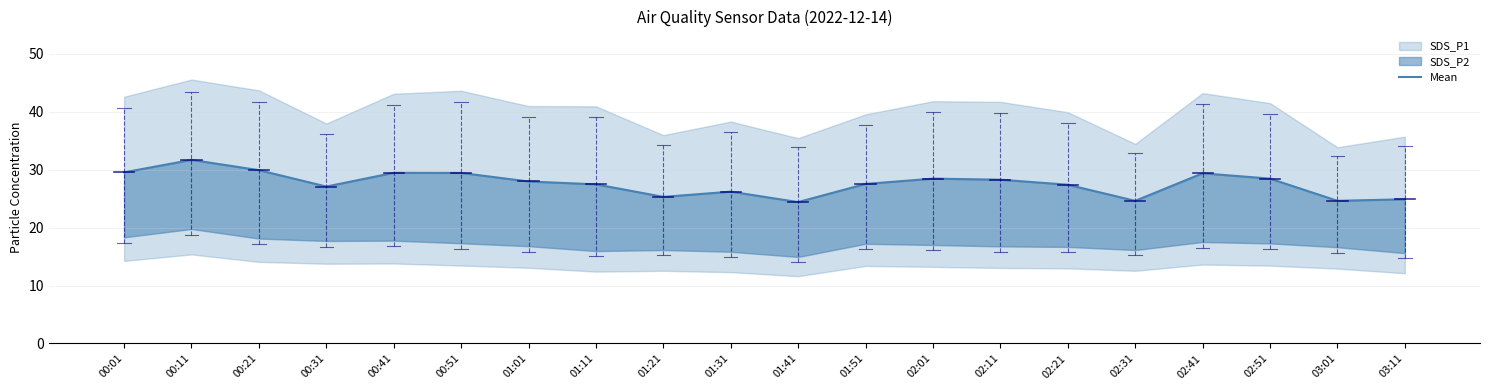

List the labels in order of value, smallest first.

01:41, 02:31, 03:01, 03:11, 01:21, 01:31, 00:31, 02:21, 01:11, 01:51, 01:01, 02:11, 02:51, 02:01, 02:41, 00:51, 00:41, 00:01, 00:21, 00:11